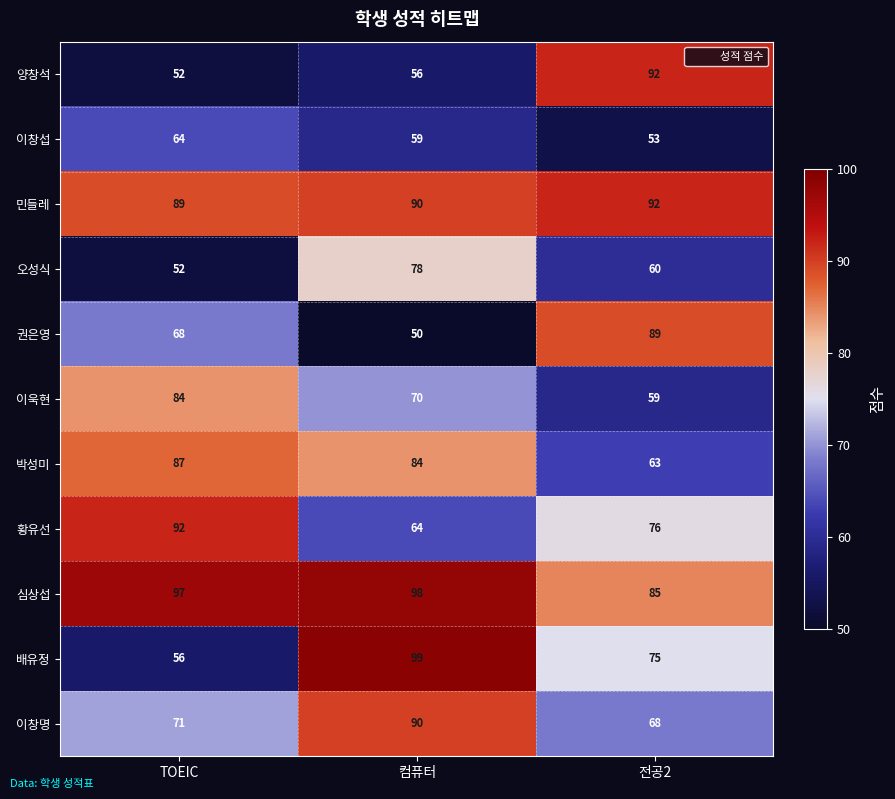

What is the minimum value shown in the chart?

50